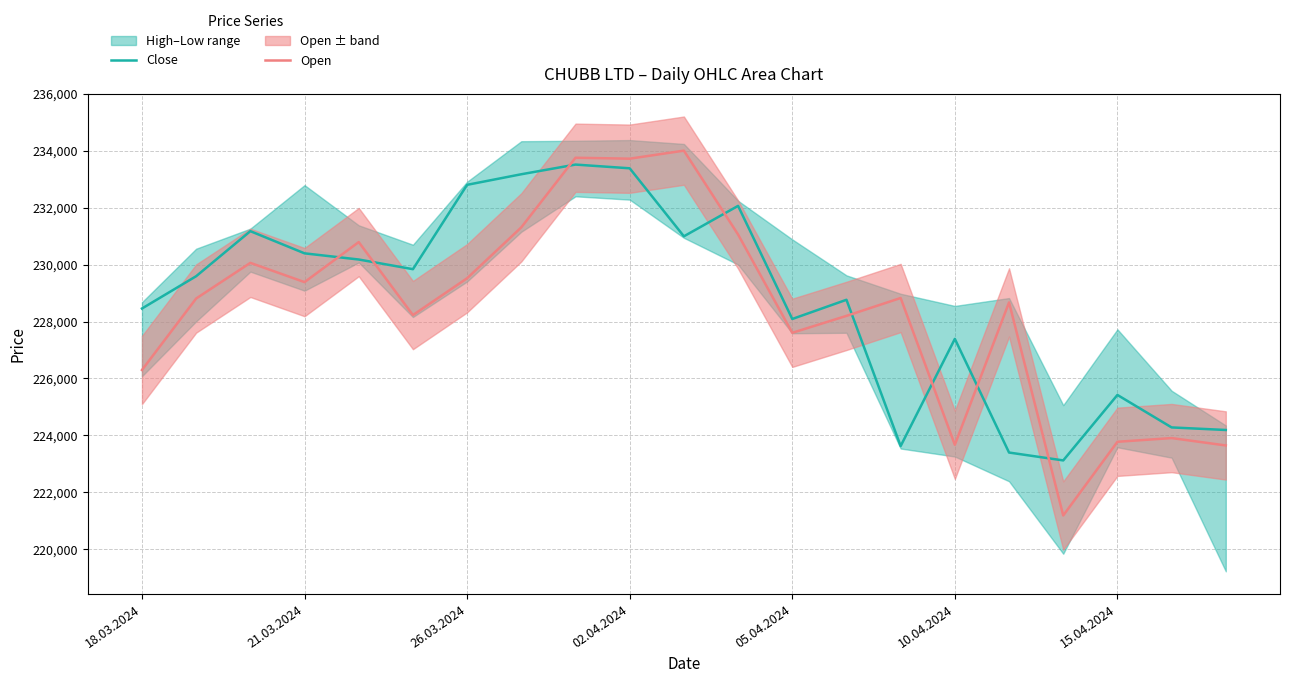

Reading right to left, list all the values displayed in this chart.

Close: 224189	224279	225421	223119	223396	227392	223624	228767	228092	232069	230999	233390	233521	233181	232809	229843	230183	230400	231180	229596	228460
Open: 223645	223905	223774	221183	228674	223669	228830	228201	227606	231062	234011	233728	233761	231314	229525	228229	230796	229388	230065	228812	226298